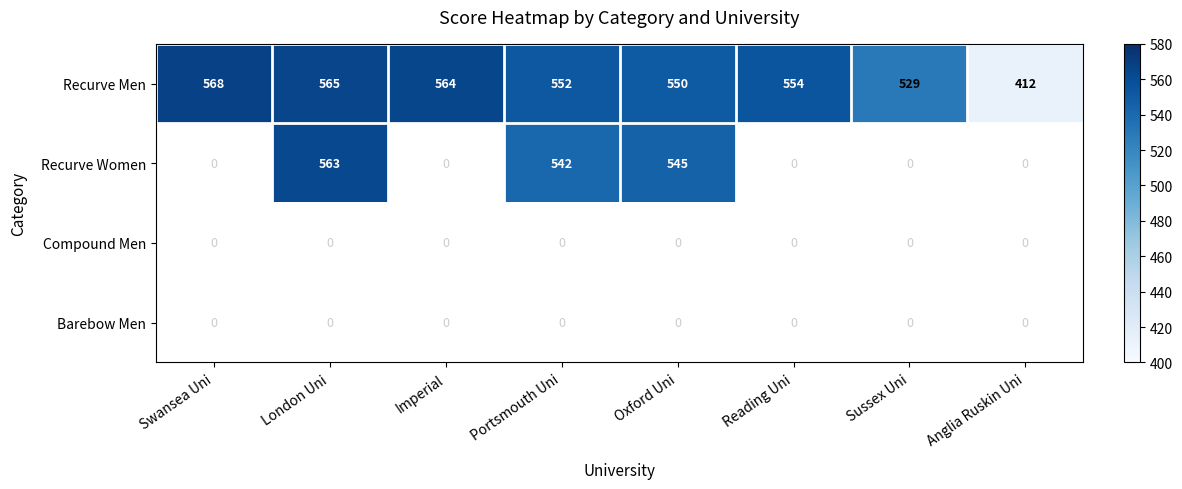

What is the difference between the maximum and minimum values in the Recurve Men series?

156